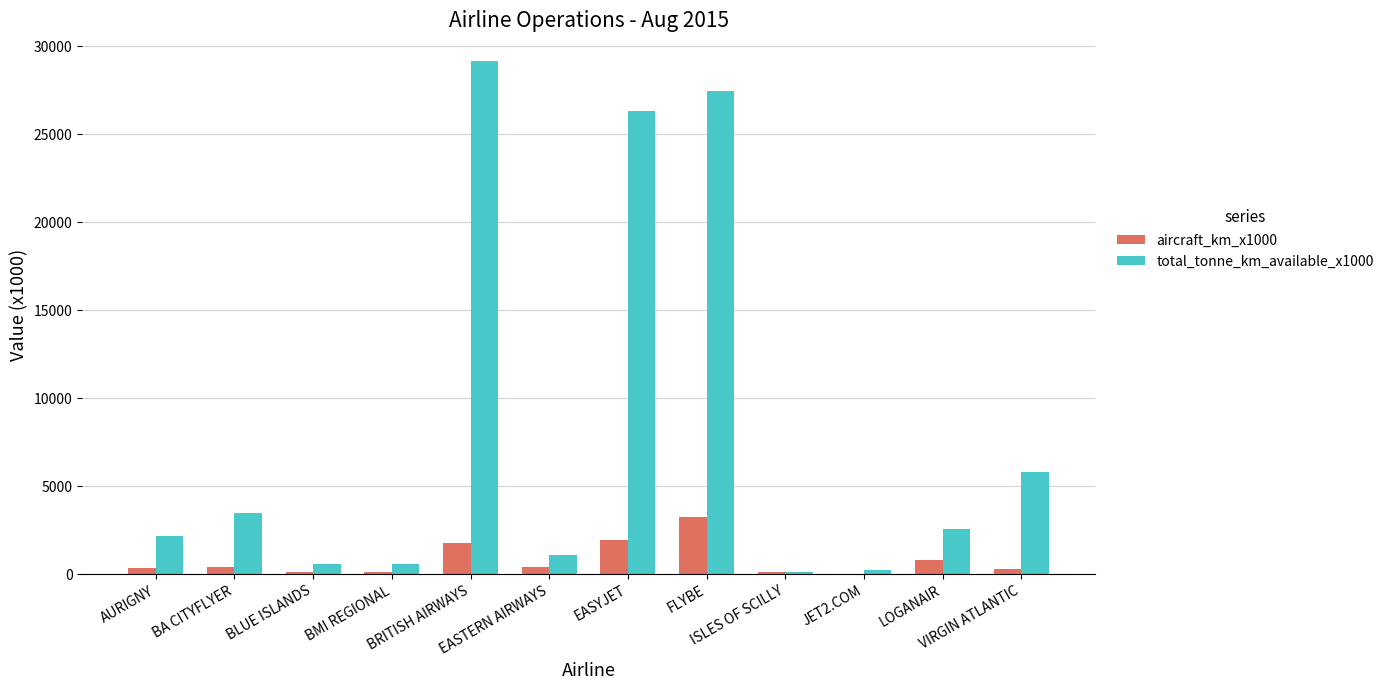

Which series has the largest total across all categories?

total_tonne_km_available_x1000